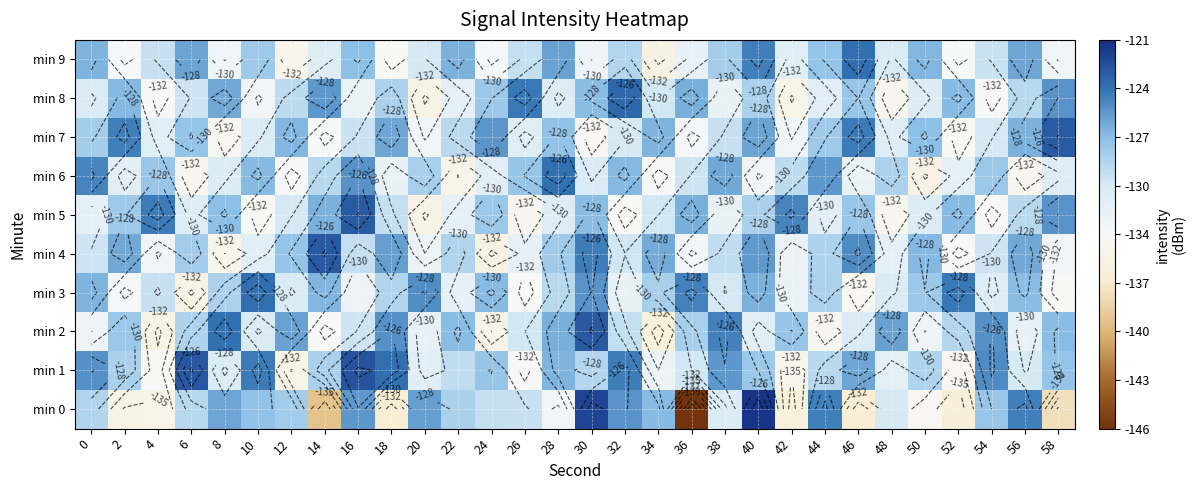

Which has a higher value, 16 or 58?

16